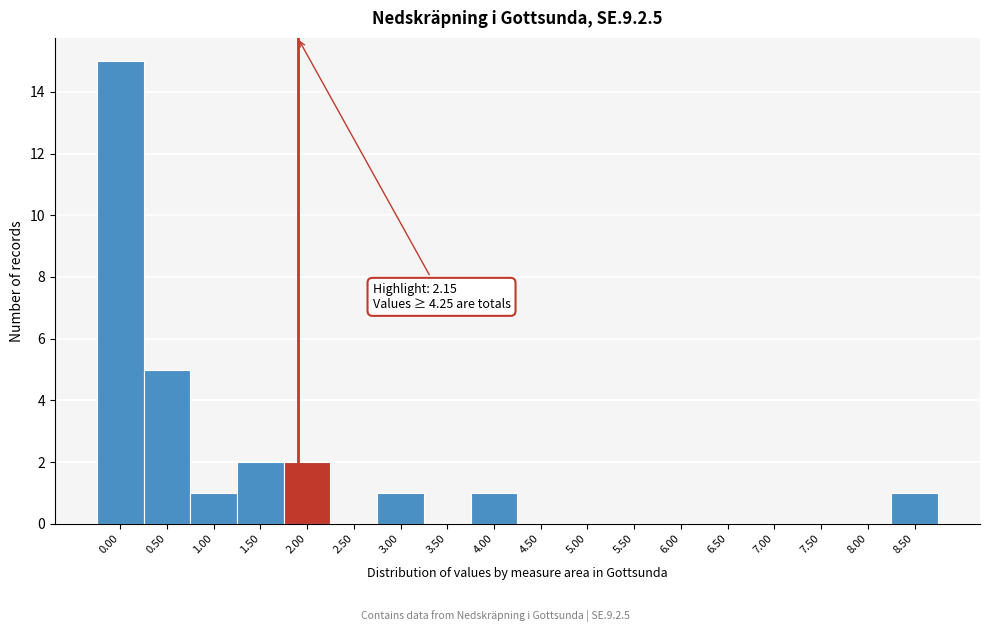

Reading left to right, list all the values displayed in this chart.

0.00=15	0.50=5	1.00=1	1.50=2	2.00=2	2.50=0	3.00=1	3.50=0	4.00=1	4.50=0	5.00=0	5.50=0	6.00=0	6.50=0	7.00=0	7.50=0	8.00=0	8.50=1